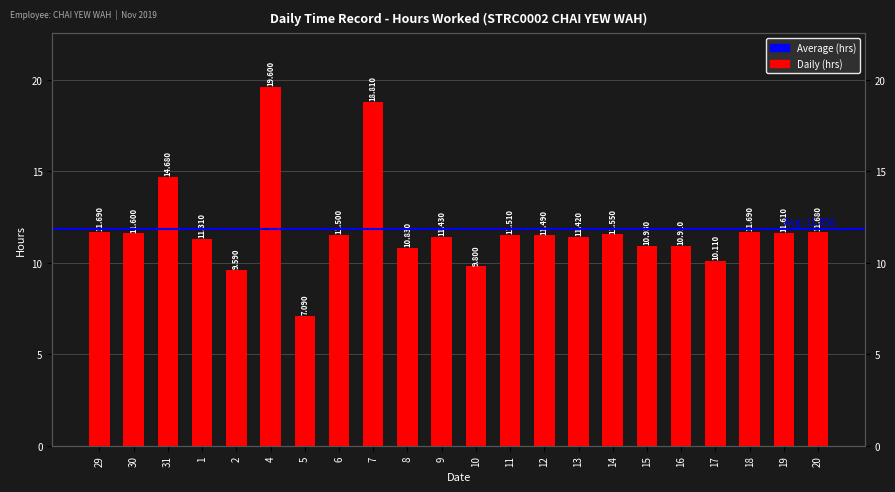

Rank the categories by value from highest to lowest.

4, 7, 31, 29, 18, 20, 19, 30, 14, 11, 6, 12, 9, 13, 1, 15, 16, 8, 17, 10, 2, 5